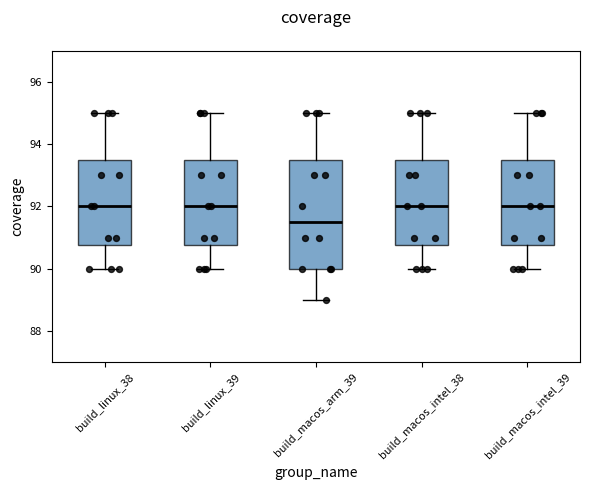

Reading left to right, transcribe this box plot: for each box, give where its median line is, the range the box spans, and where its two whiskers end, as read against the y-axis. The values are not printed on the chart, so give them approximately, as read against the axis.

build_linux_38: median 92.0, box 90.8 to 93.6, whiskers 90.0 to 95.0
build_linux_39: median 92.0, box 90.8 to 93.6, whiskers 90.0 to 95.0
build_macos_arm_39: median 91.6, box 90.0 to 93.6, whiskers 89.0 to 95.0
build_macos_intel_38: median 92.0, box 90.8 to 93.6, whiskers 90.0 to 95.0
build_macos_intel_39: median 92.0, box 90.8 to 93.6, whiskers 90.0 to 95.0